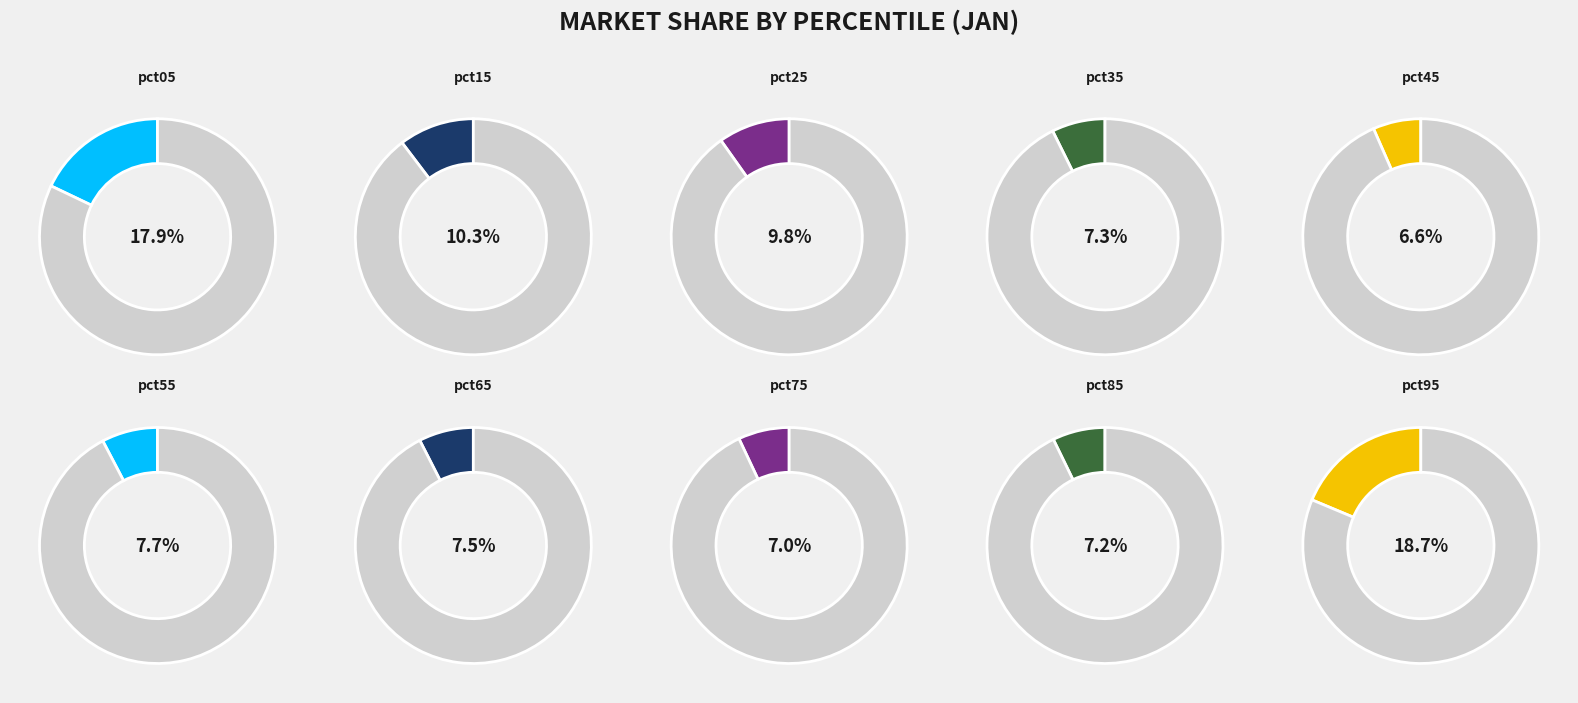

To the nearest percent, what portion does pct75 represent?

7%